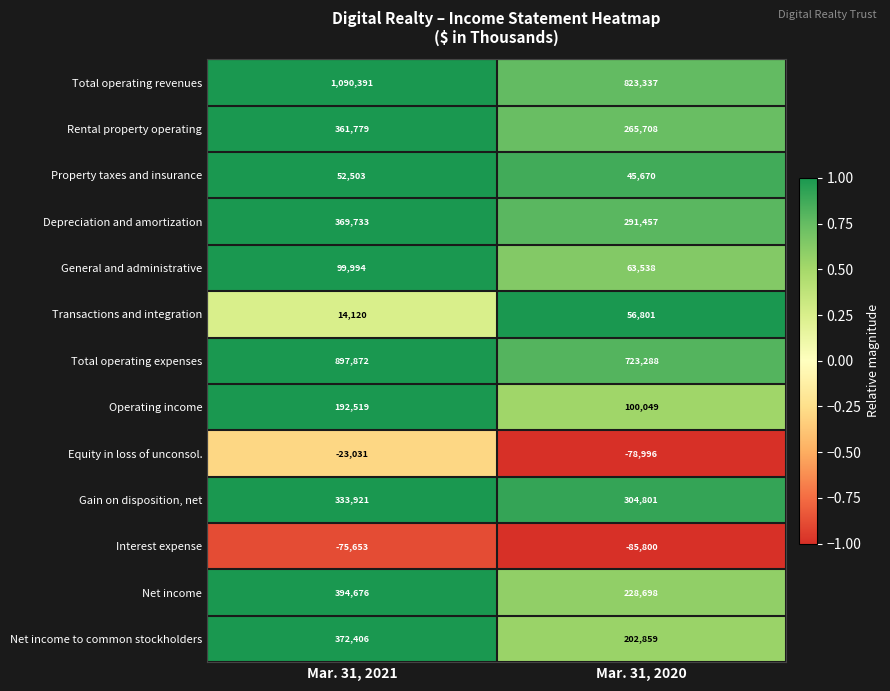

What value does the Equity in loss of unconsol. series have at Mar. 31, 2021, to the nearest 10?

-23030